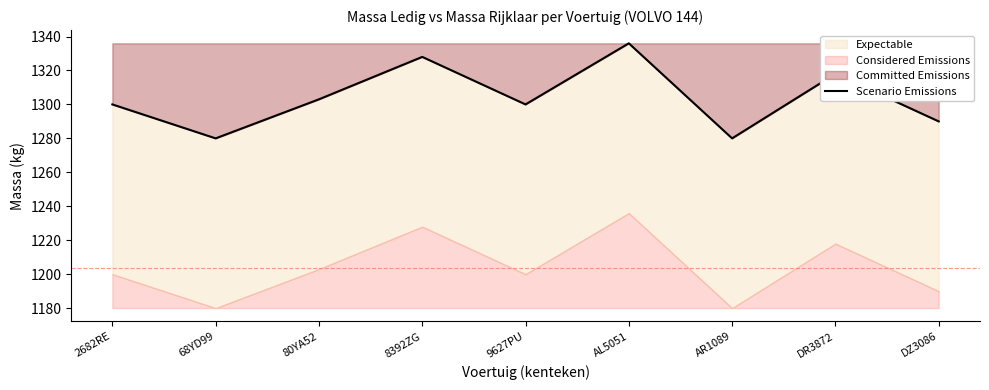

Reading right to left, transcribe all the data shown in this chart.

1290	1318	1280	1336	1300	1328	1303	1280	1300